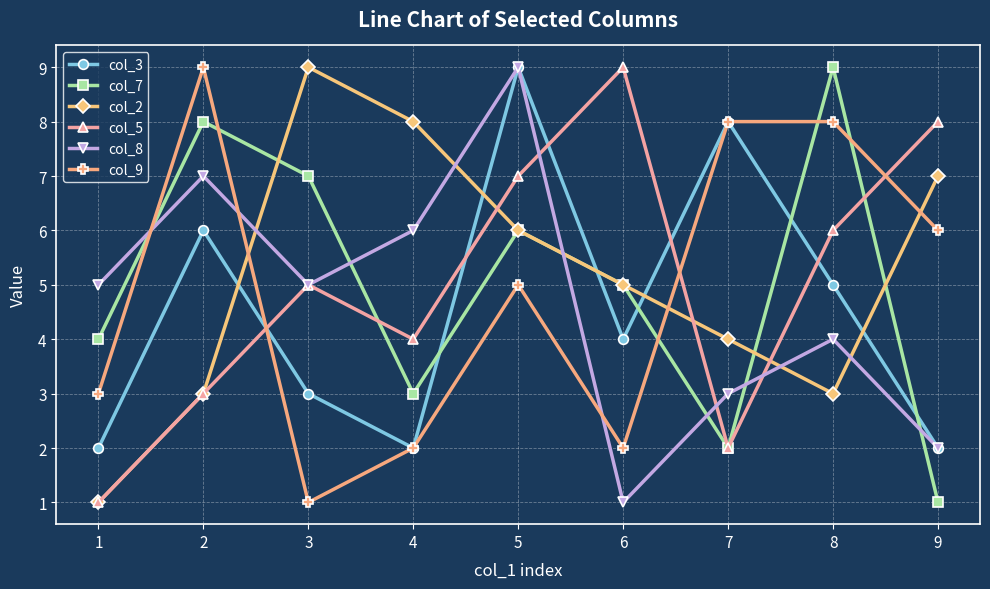

How many col_3 values are between 2 and 6?

7